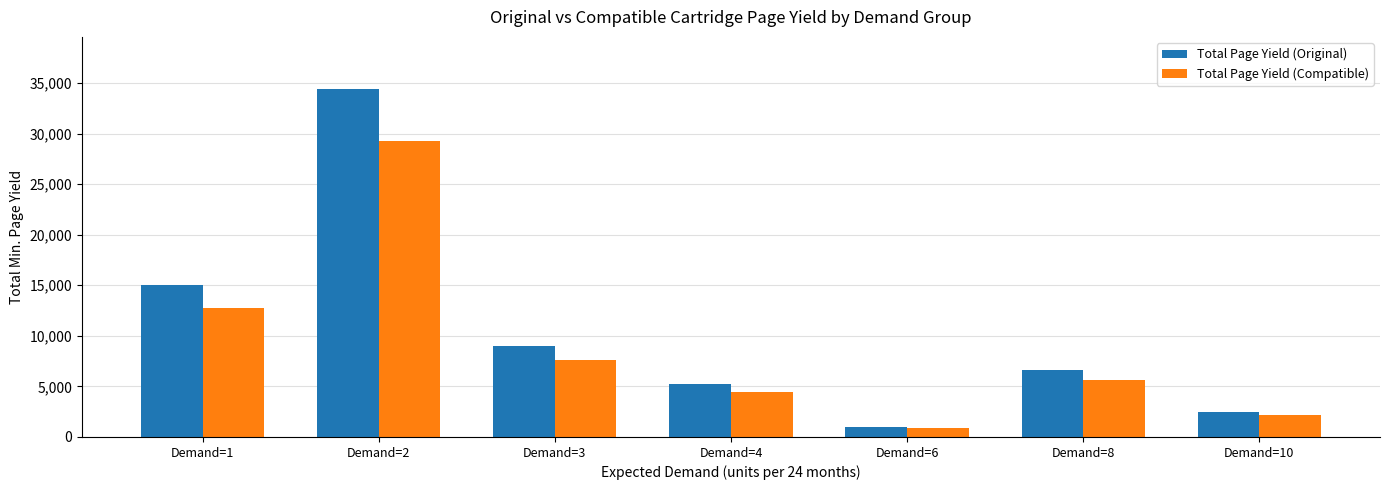

Reading right to left, list all the values displayed in this chart.

Total Page Yield (Original): Demand=10=2500	Demand=8=6600	Demand=6=1000	Demand=4=5200	Demand=3=9000	Demand=2=34400	Demand=1=15000
Total Page Yield (Compatible): Demand=10=2125	Demand=8=5610	Demand=6=850	Demand=4=4420	Demand=3=7650	Demand=2=29240	Demand=1=12750